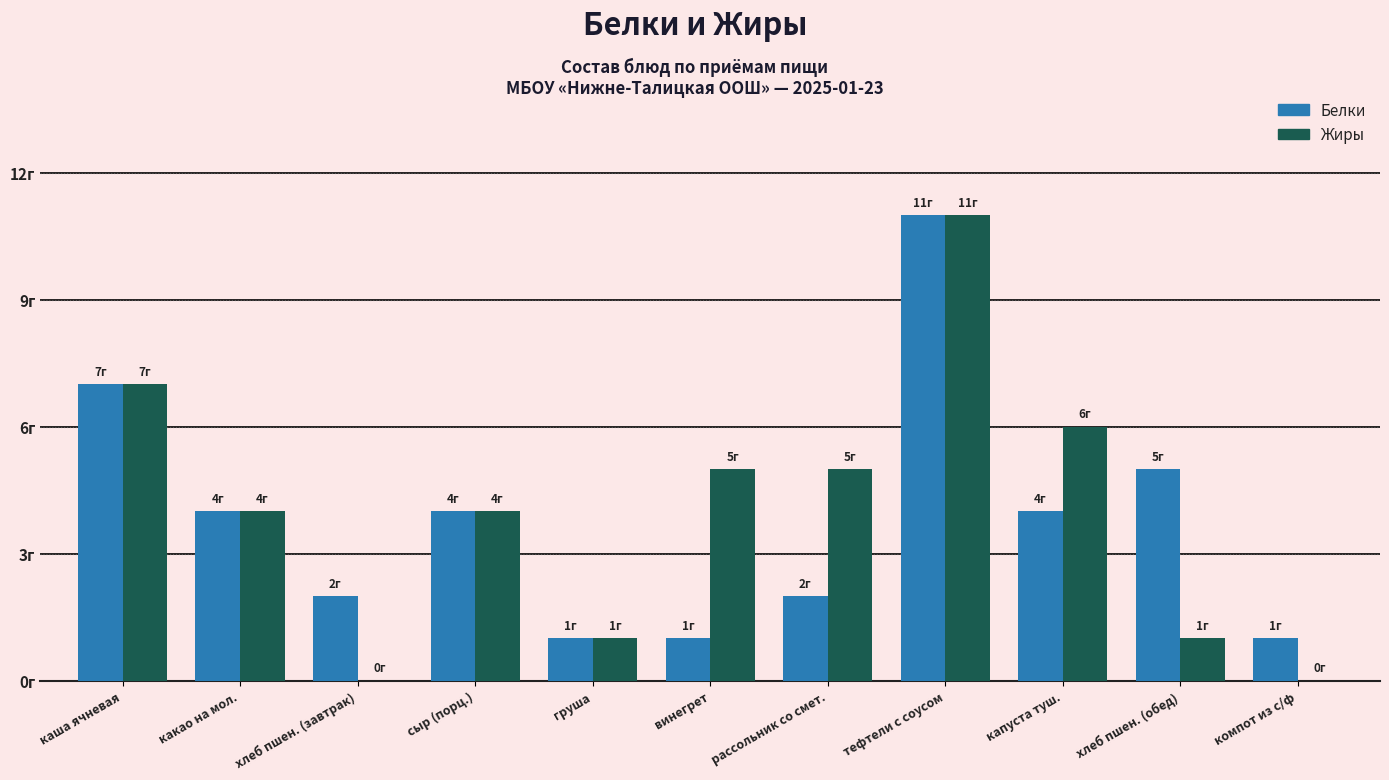

Are the bars grouped side by side (vs. stacked)?

Yes